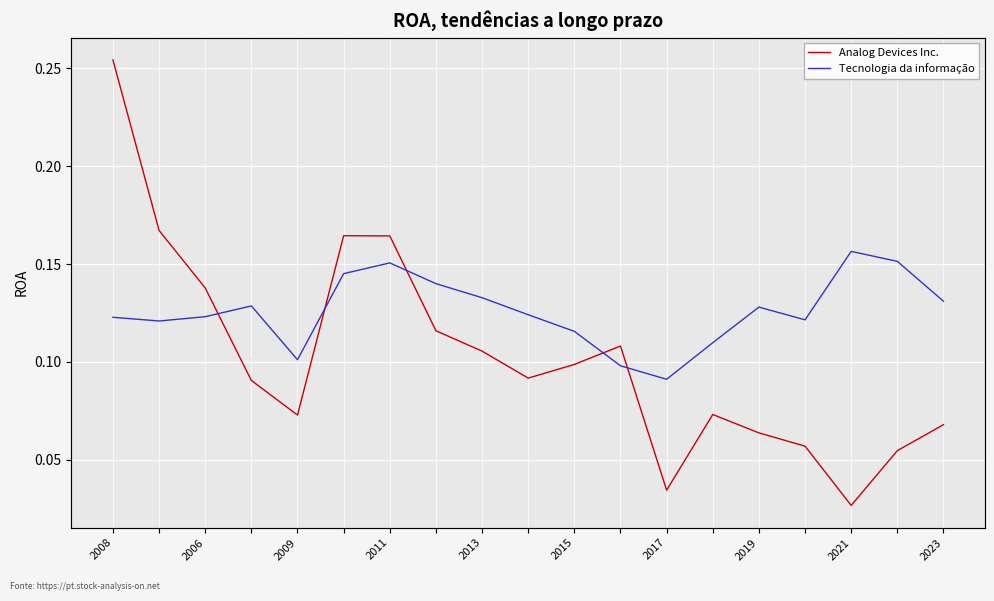

True or false: Tecnologia da informação has a value of 0.1 at 2006.

False